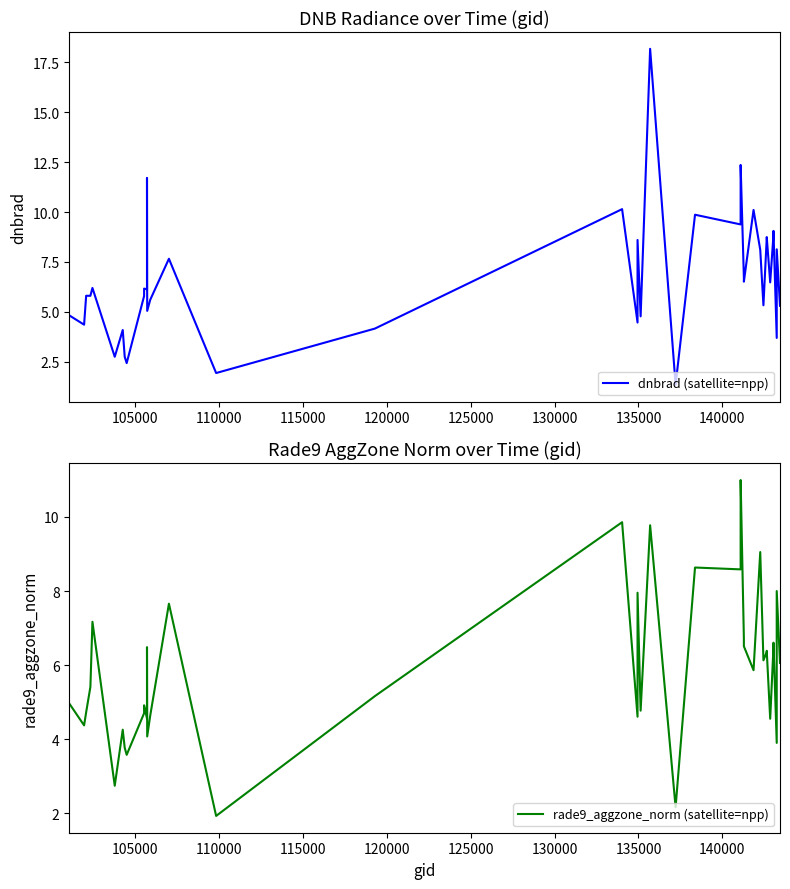

What is the difference between the maximum and minimum values in the dnbrad (satellite=npp) series?

16.8